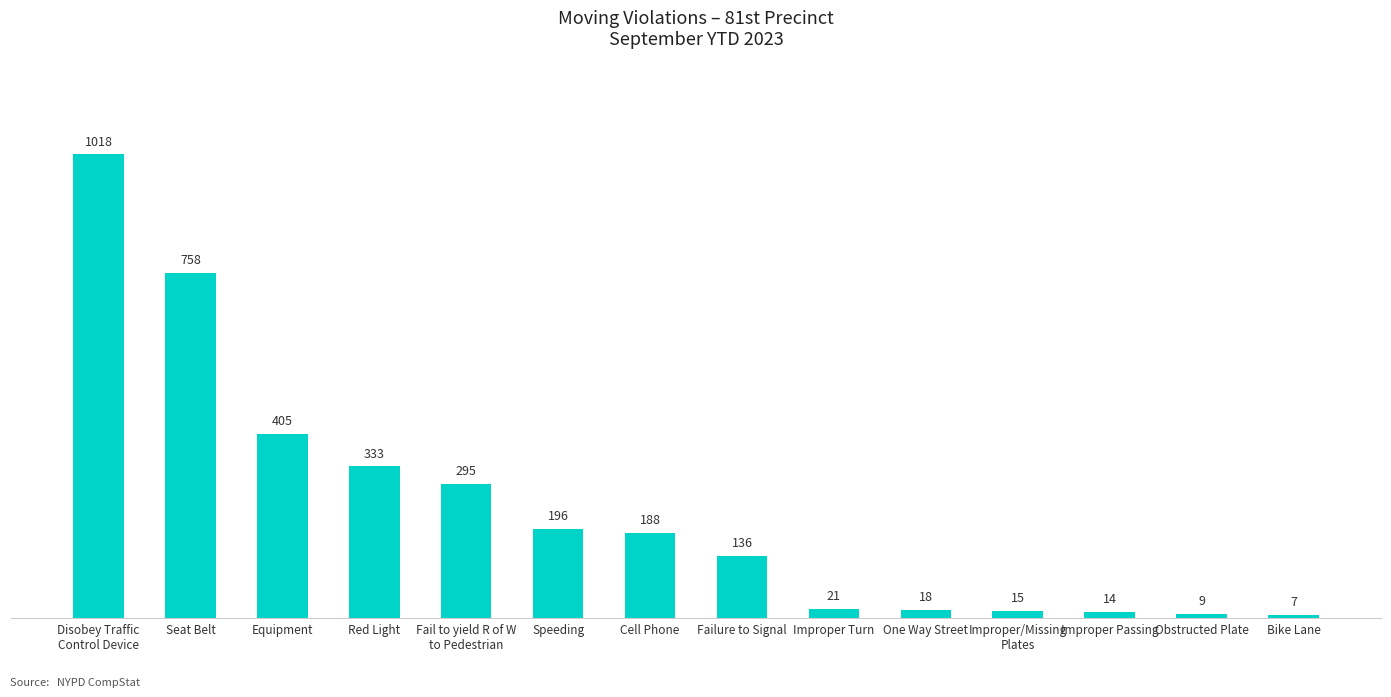

What is the average value?

244